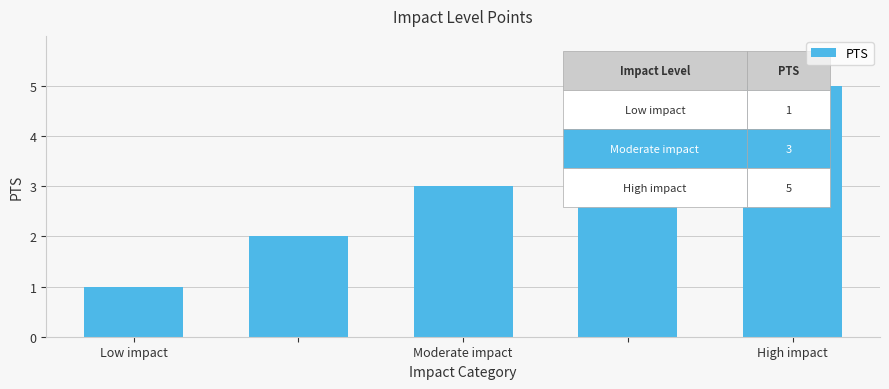

What is the sum of all values?

15